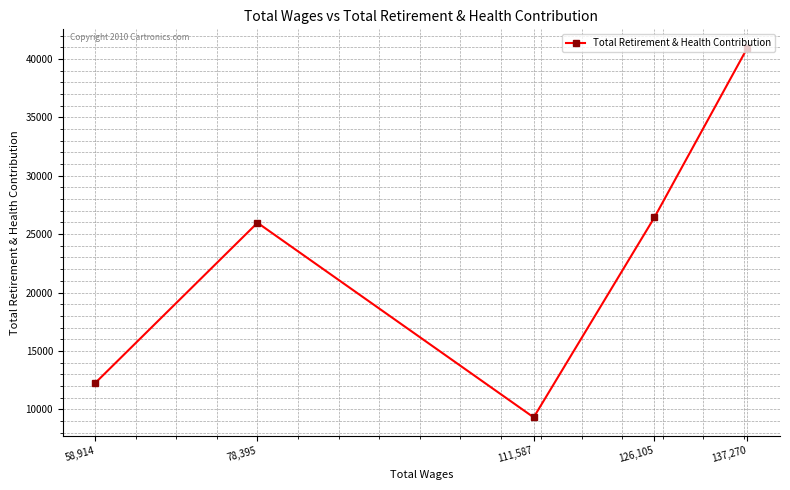

Between 126,105 and 58,914, which is larger?

126,105